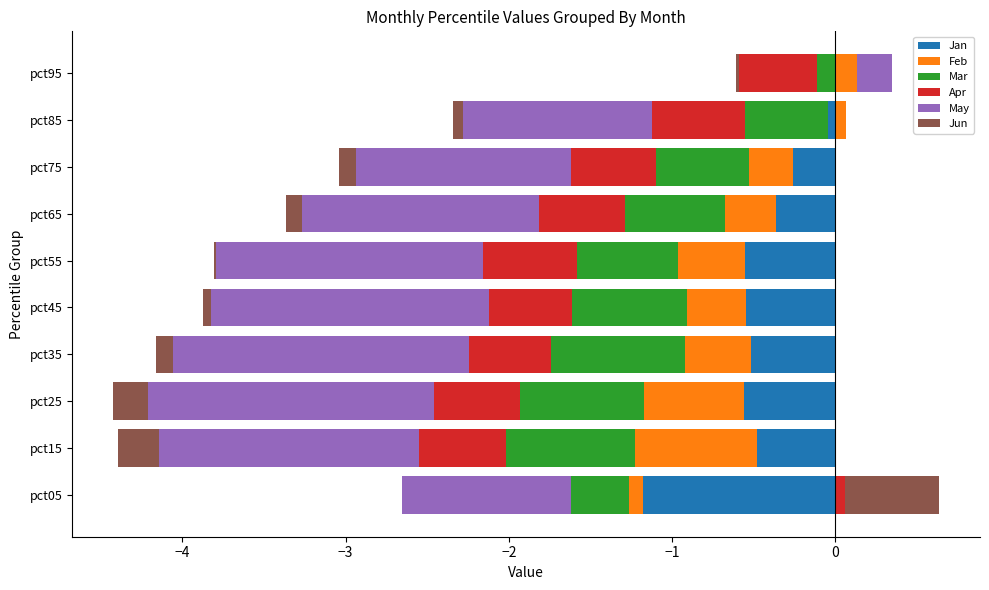

Which series changed the most between −4 and 0?

Jan